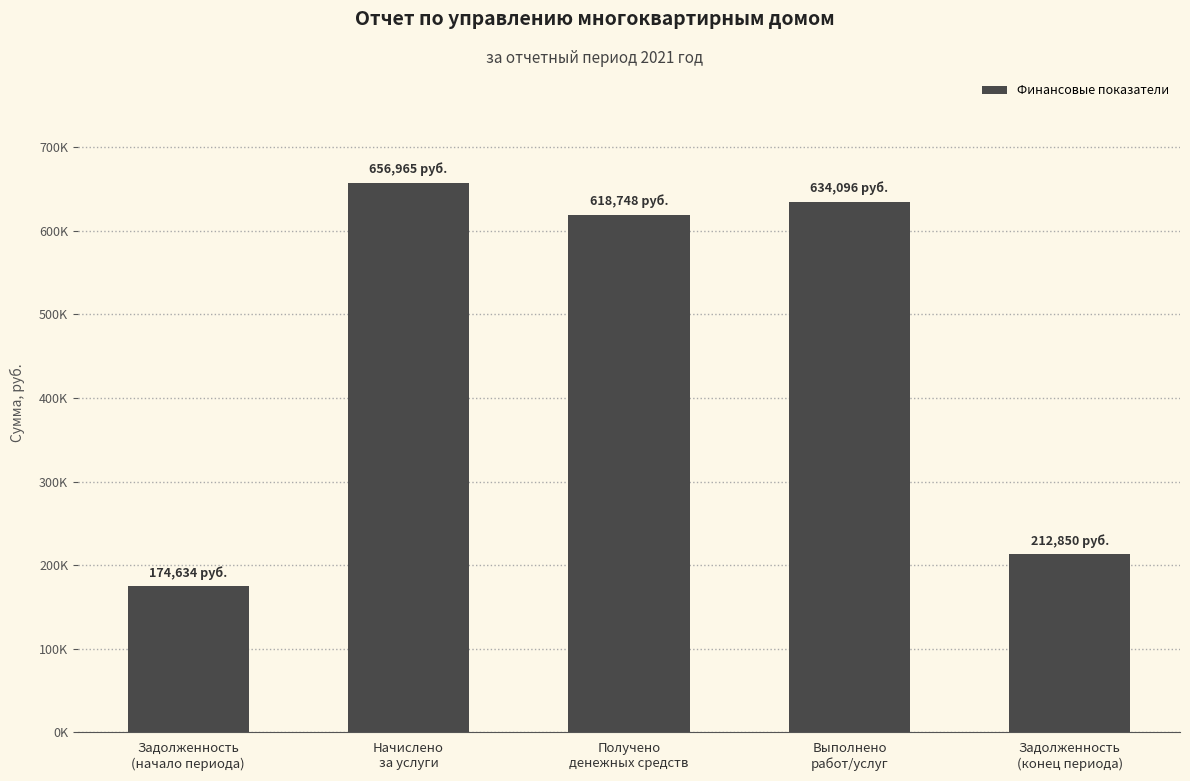

The chart shows a value of 951575.6 at Начислено
за услуги. True or false?

False